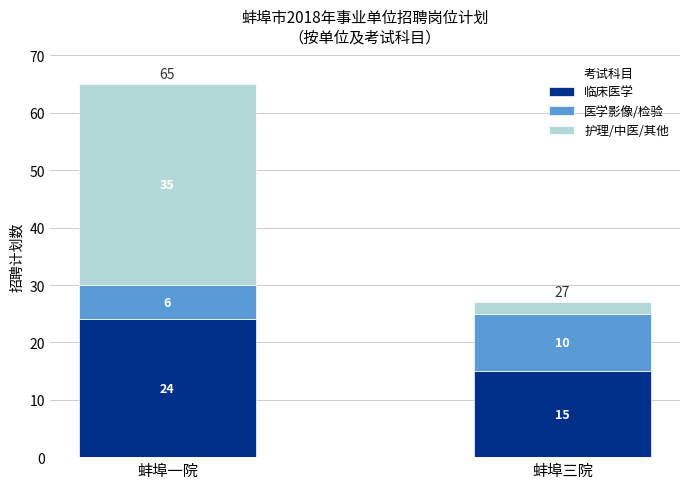

Where is 临床医学 nearest to the value 19?

蚌埠三院